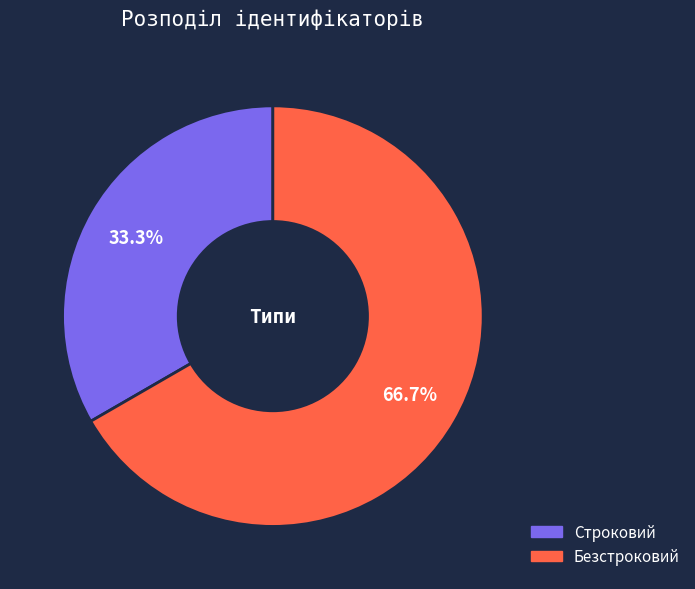

Which category accounts for the majority?

Безстроковий